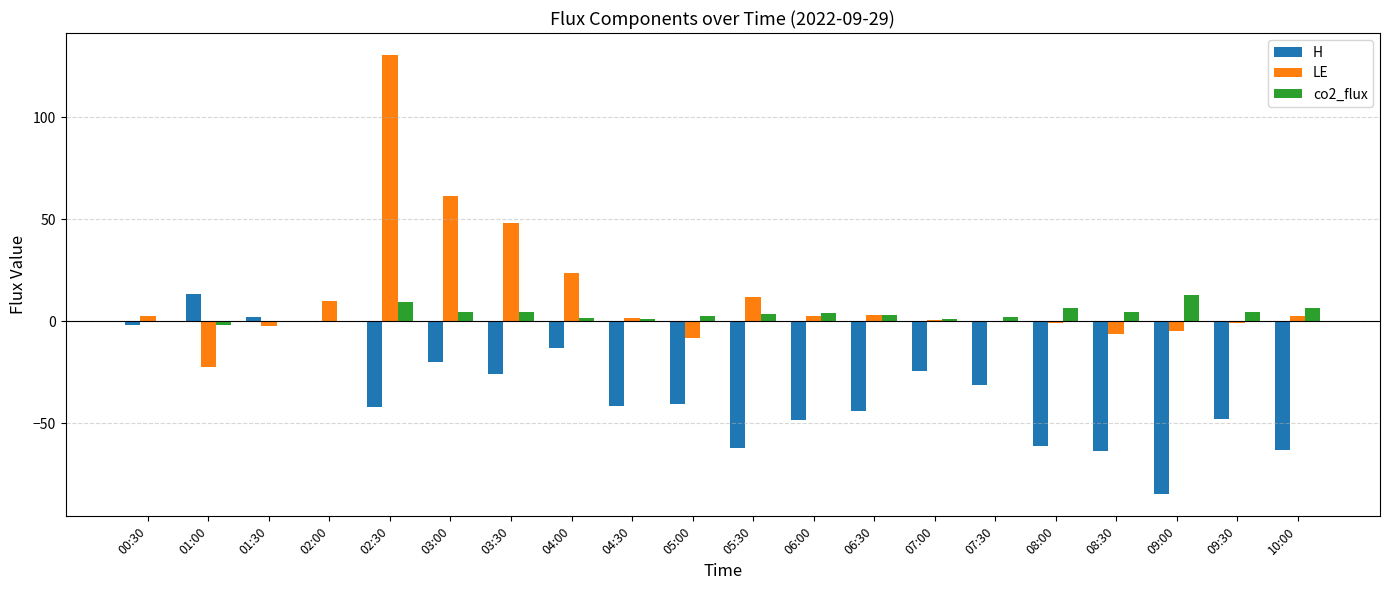

Which series has the largest range (max minus min)?

LE